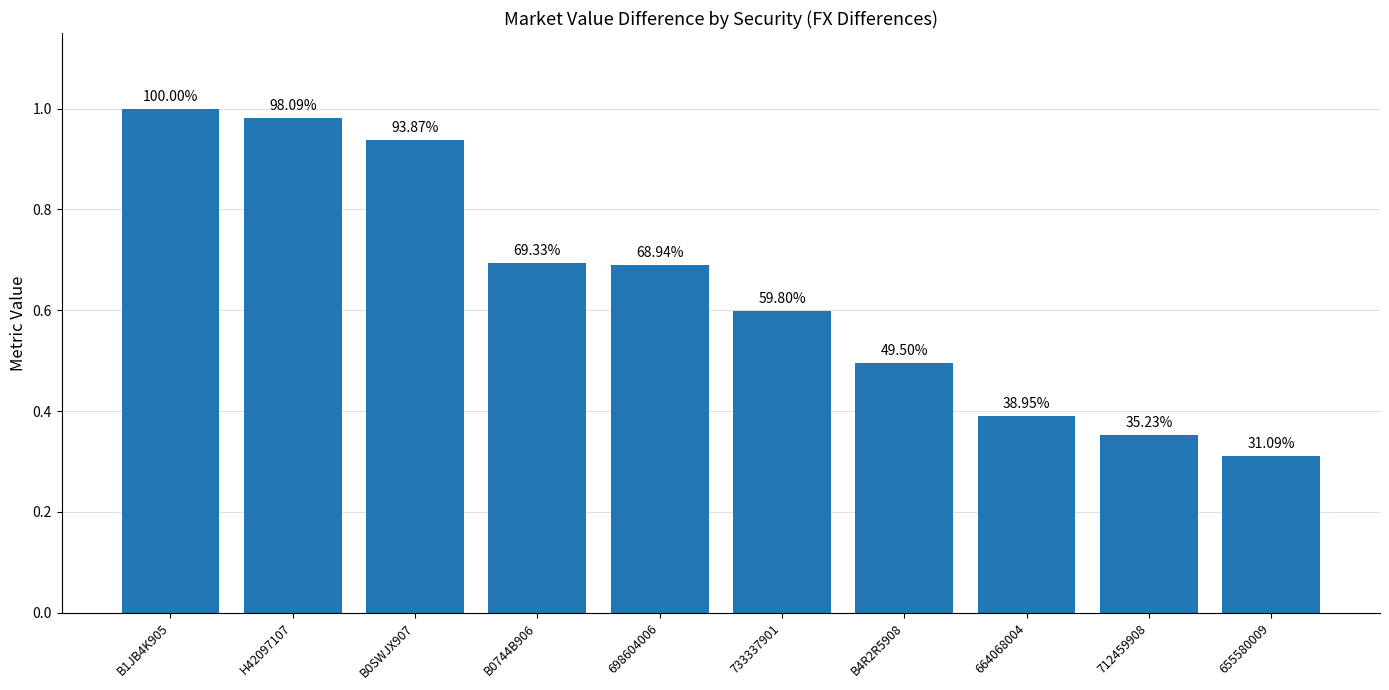

Reading left to right, what are all the values shown in this chart?

B1JB4K905=1.0	H42097107=1.0	B0SWJX907=0.9	B0744B906=0.7	698604006=0.7	733337901=0.6	B4R2R5908=0.5	664068004=0.4	712459908=0.4	655580009=0.3